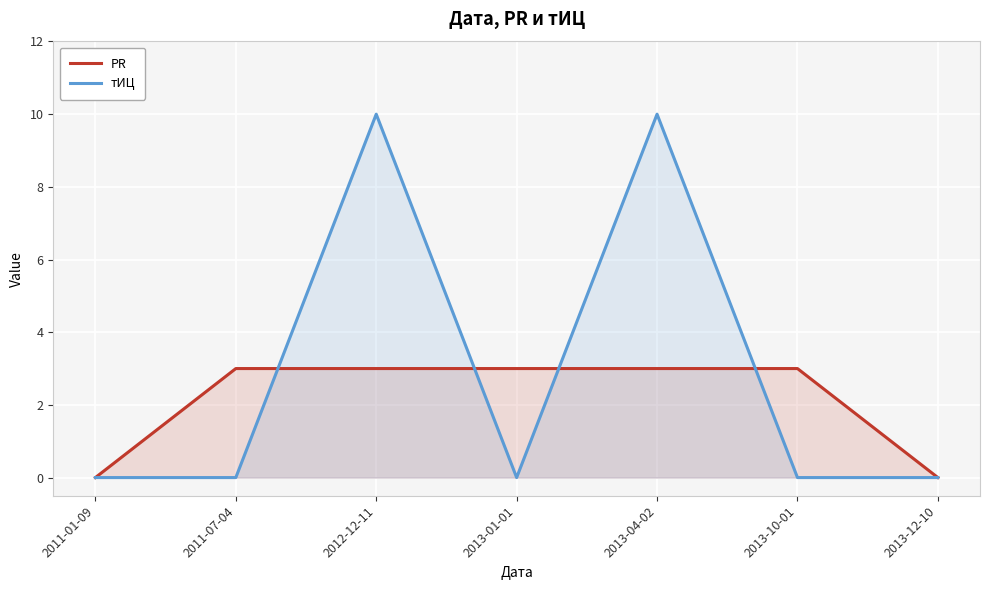

How many times do тИЦ and PR cross each other?

4